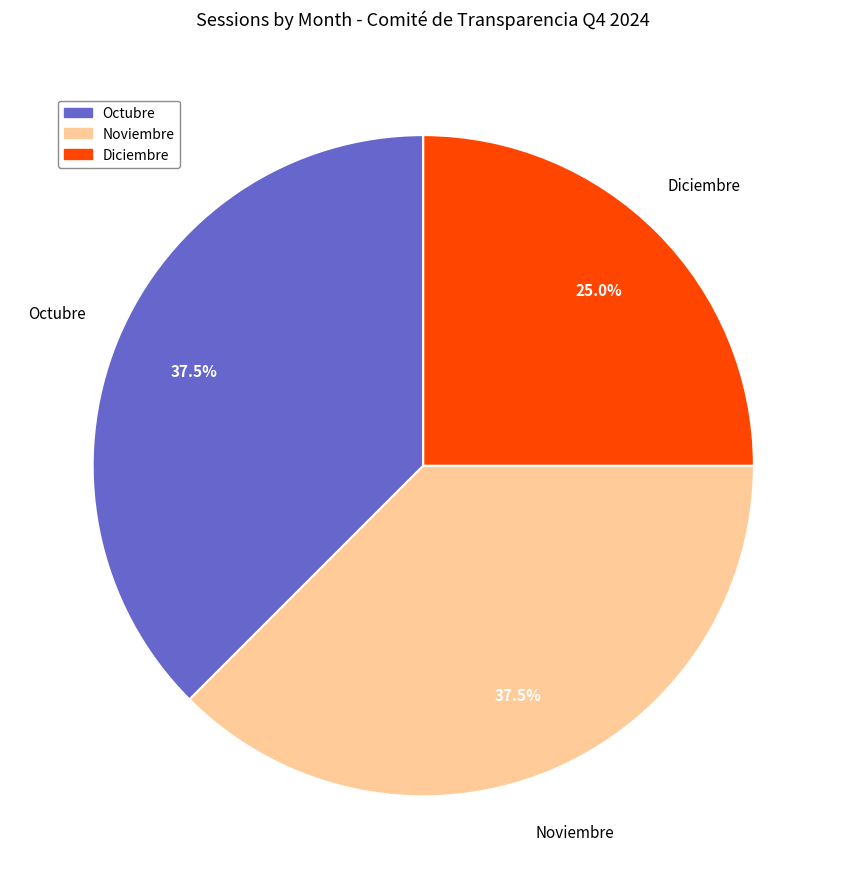

What percentage do Diciembre and Noviembre together represent?

62.5%